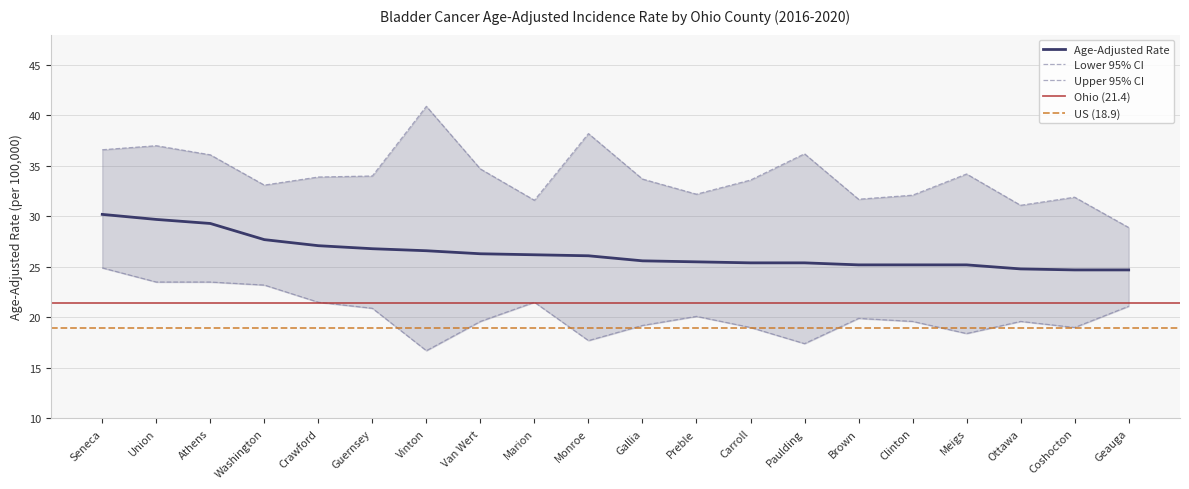

What is the value of the Lower 95% CI point at the 13th from the left?

19.0